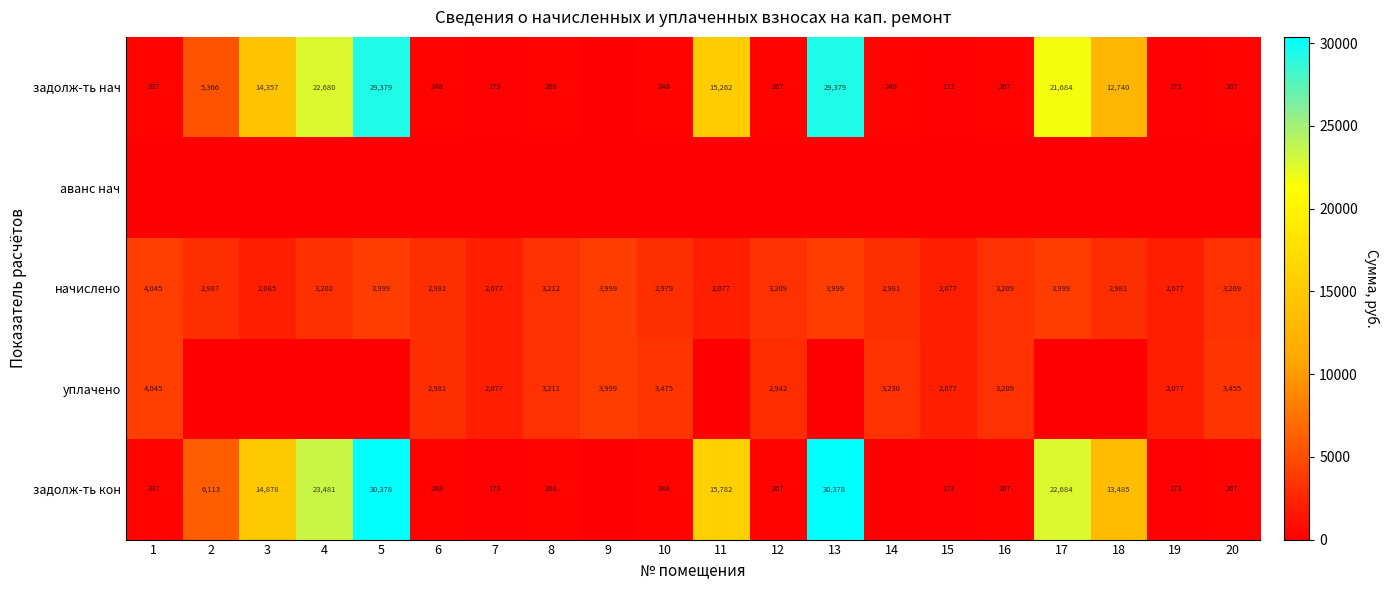

Between 12 and 16, which is larger?

12